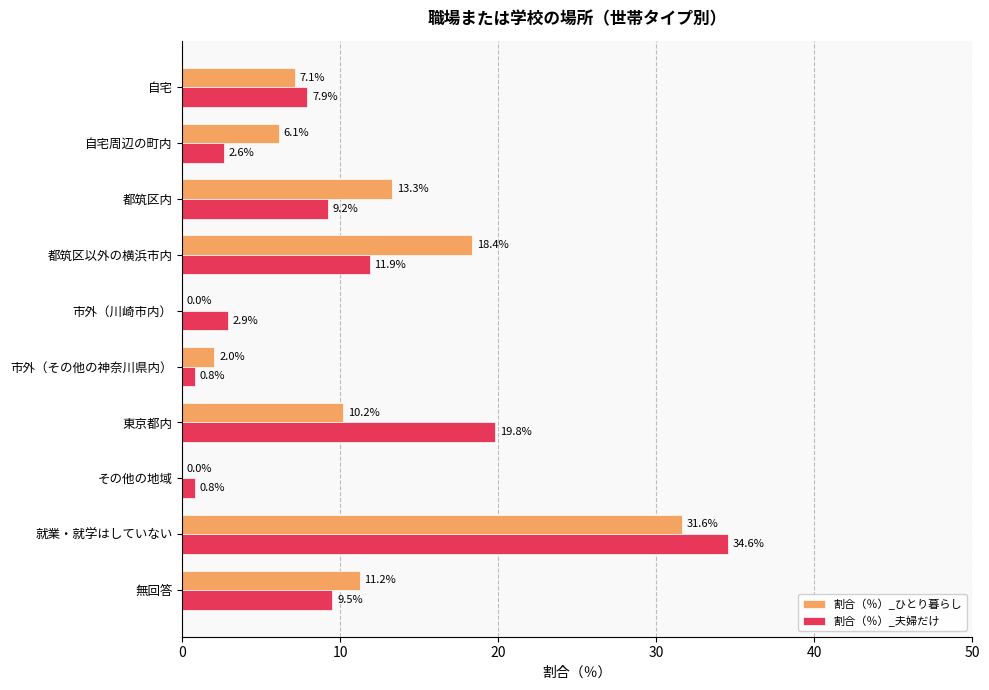

What are all the series names shown in the legend?

割合（％）_ひとり暮らし, 割合（％）_夫婦だけ